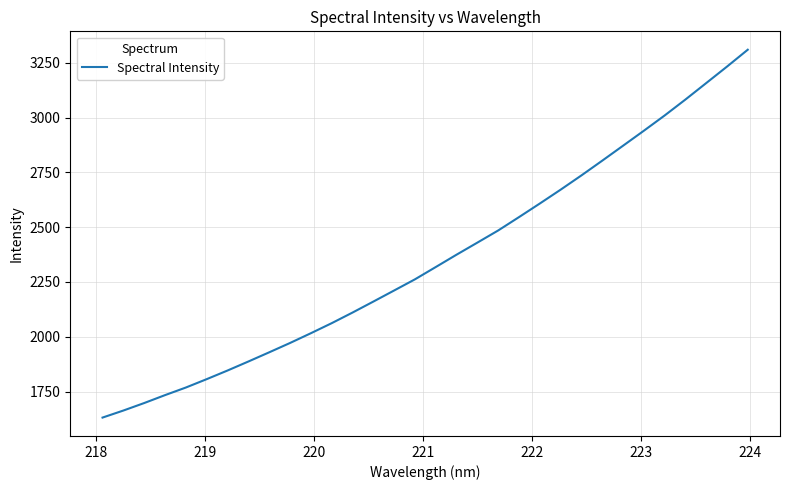

What is the difference between the maximum and minimum values?

1677.5